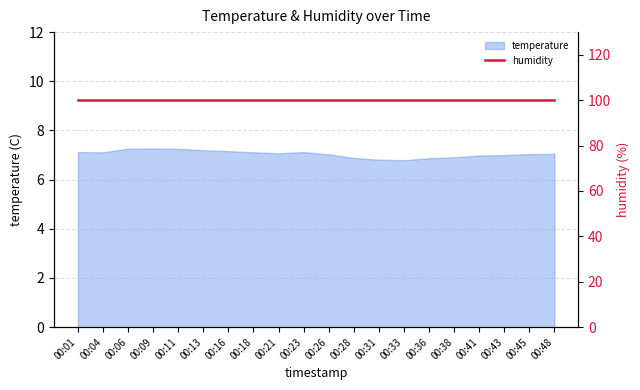

How many values are below 7?

6